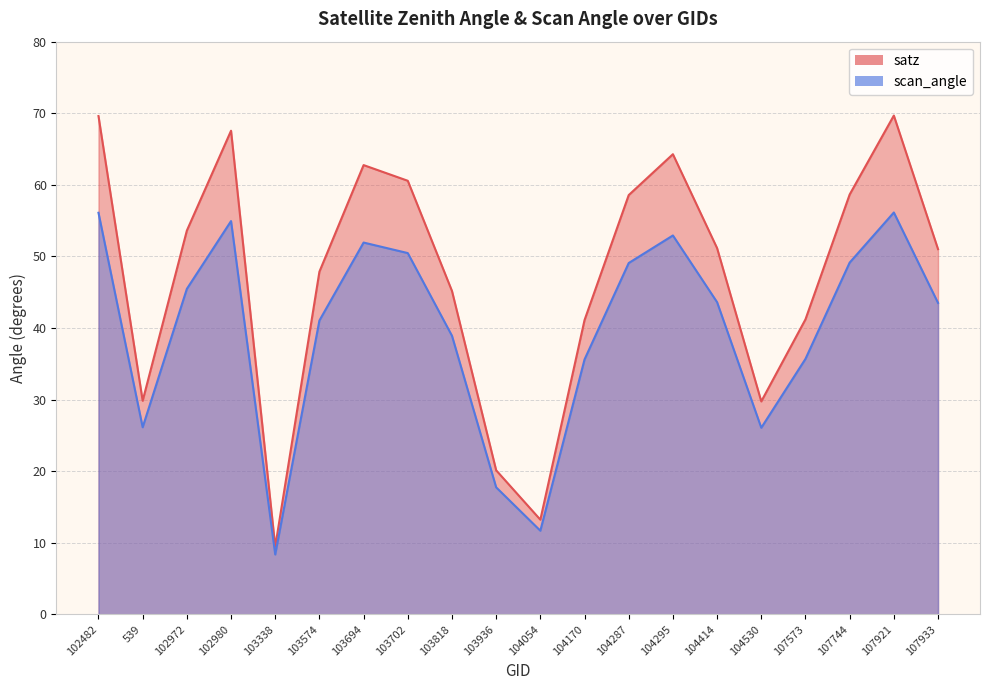

Which series has the largest range (max minus min)?

satz